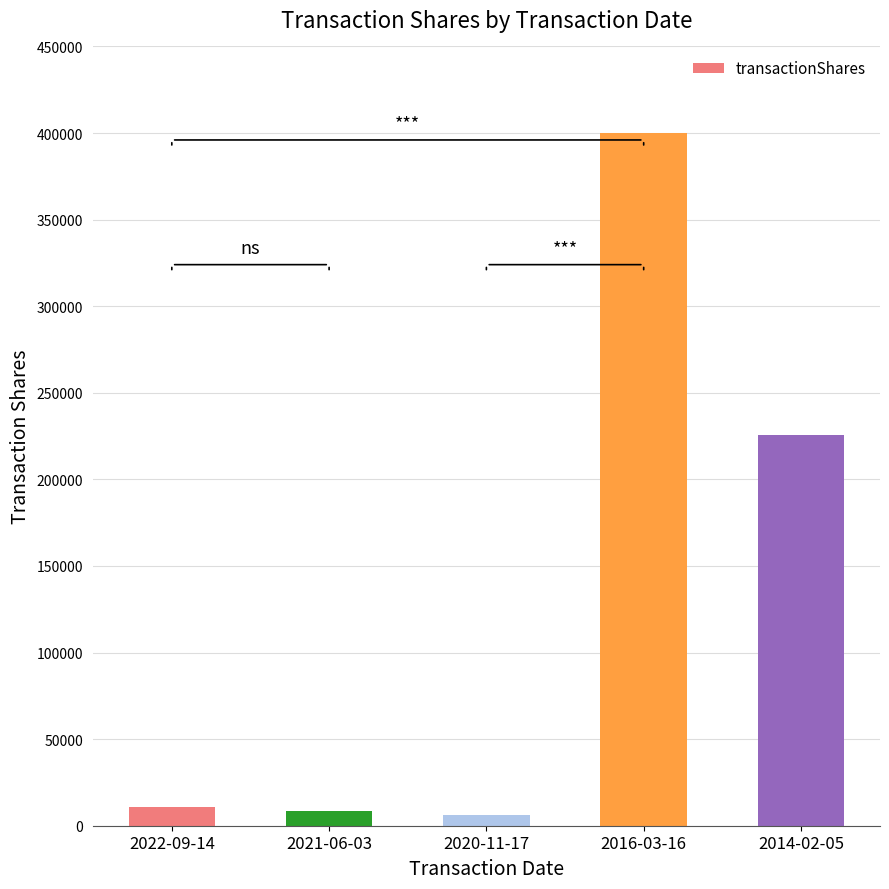

Reading right to left, list all the values displayed in this chart.

2014-02-05=225818	2016-03-16=400000	2020-11-17=6000	2021-06-03=8640	2022-09-14=10800